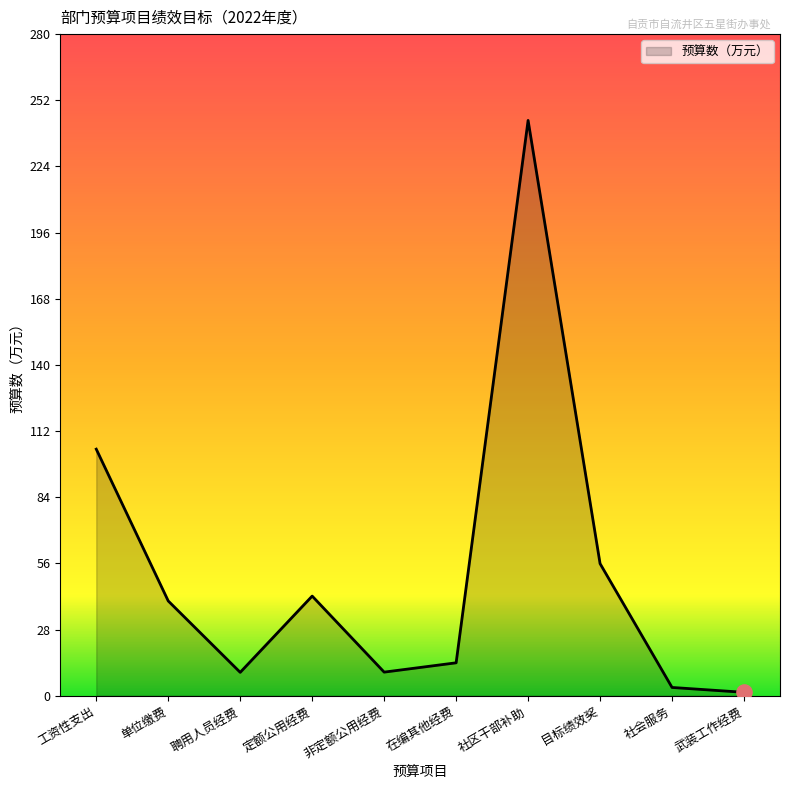

What is the change in value from 工资性支出 to 聘用人员经费?

-94.6